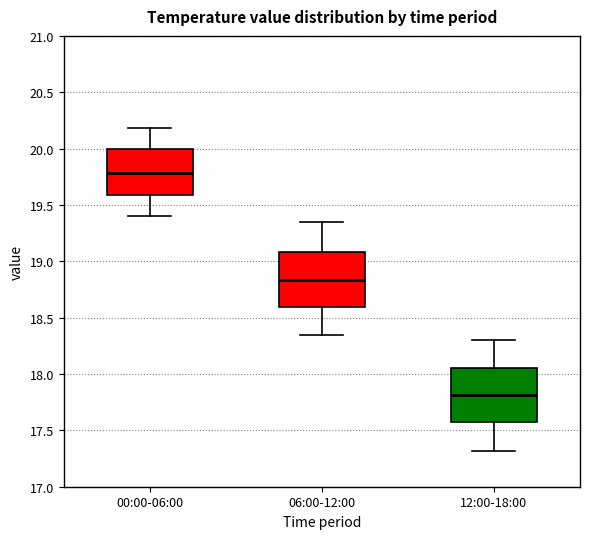

Where is the lower edge of the box for 12:00-18:00 on the y-axis? The values are not printed on the chart, so give them approximately, as read against the axis.

17.55